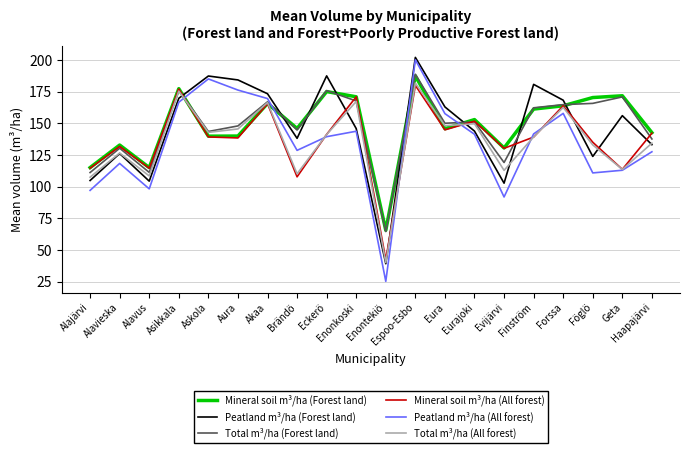

How many times do Mineral soil m³/ha (All forest) and Peatland m³/ha (Forest land) cross each other?

8